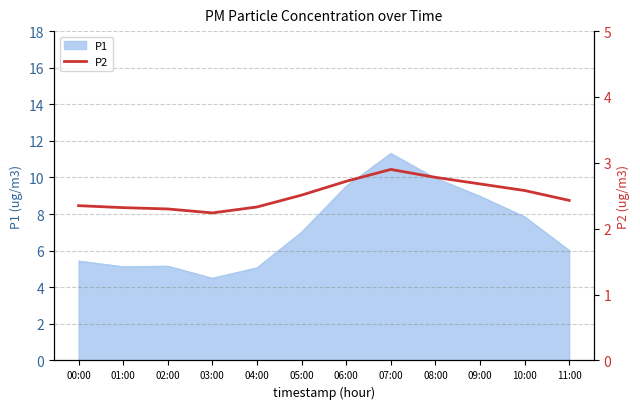

What position from the left is 06:00?

7